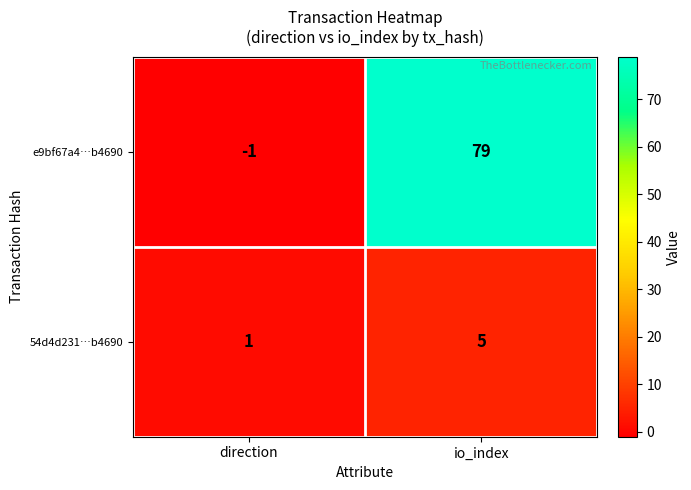

Which series has the widest spread of values?

e9bf67a4…b4690